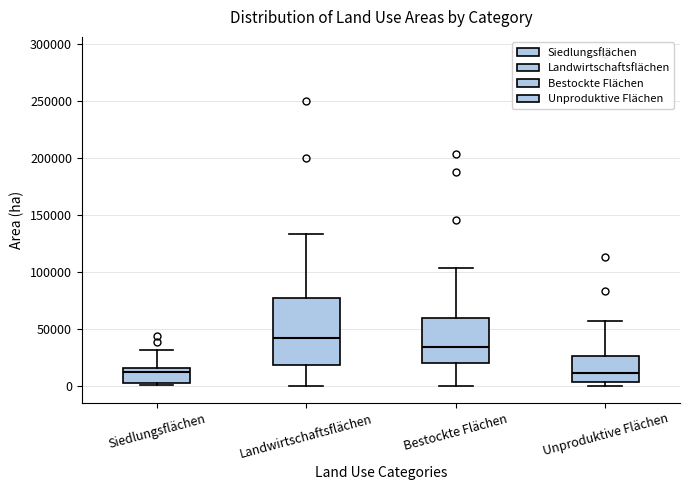

Which box is the tallest, from its lower edge to its upper edge?

Landwirtschaftsflächen